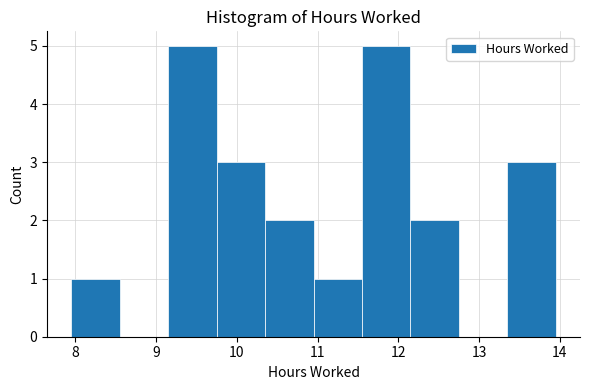

Reading left to right, transcribe this chart: for each bar, give the range it covers on the x-axis and its height. Neither the bar edges nor the heights are printed on the chart, so give them approximately, as read against the axes.

7.95 to 8.55: 1
8.55 to 9.15: 0
9.15 to 9.75: 5
9.75 to 10.35: 3
10.35 to 10.95: 2
10.95 to 11.55: 1
11.55 to 12.15: 5
12.15 to 12.75: 2
12.75 to 13.35: 0
13.35 to 13.95: 3